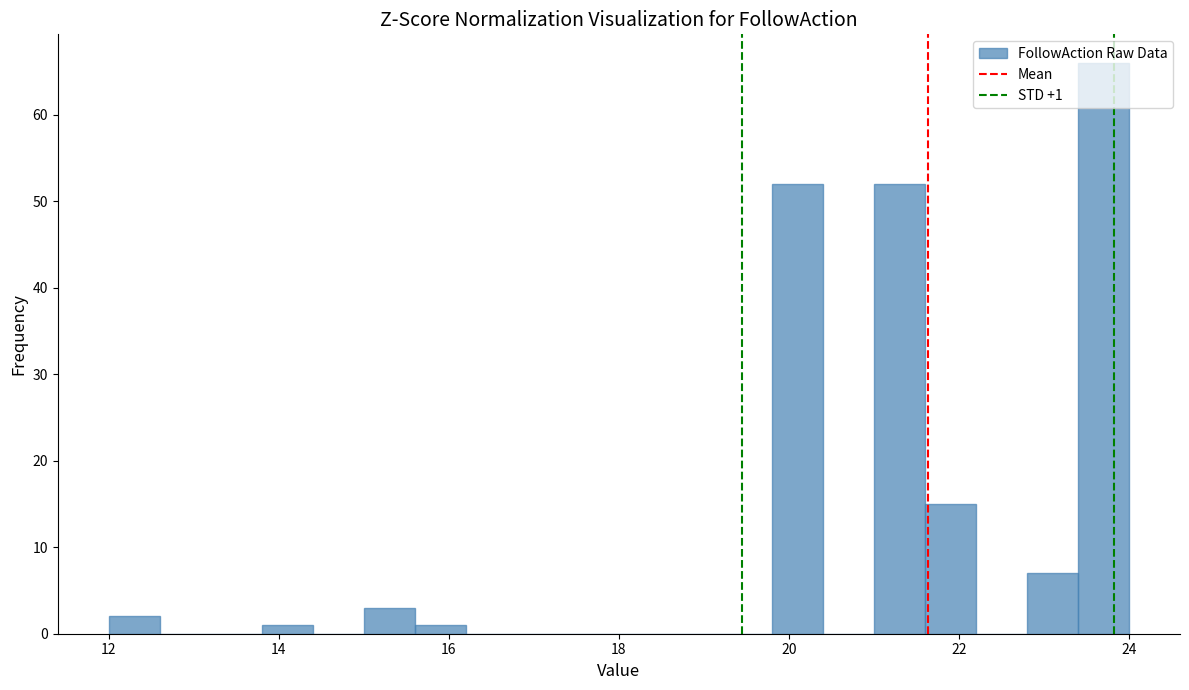

Around what value on the x-axis is the tallest bar? Give the approximate position of its centre, as read against the axis.

23.8